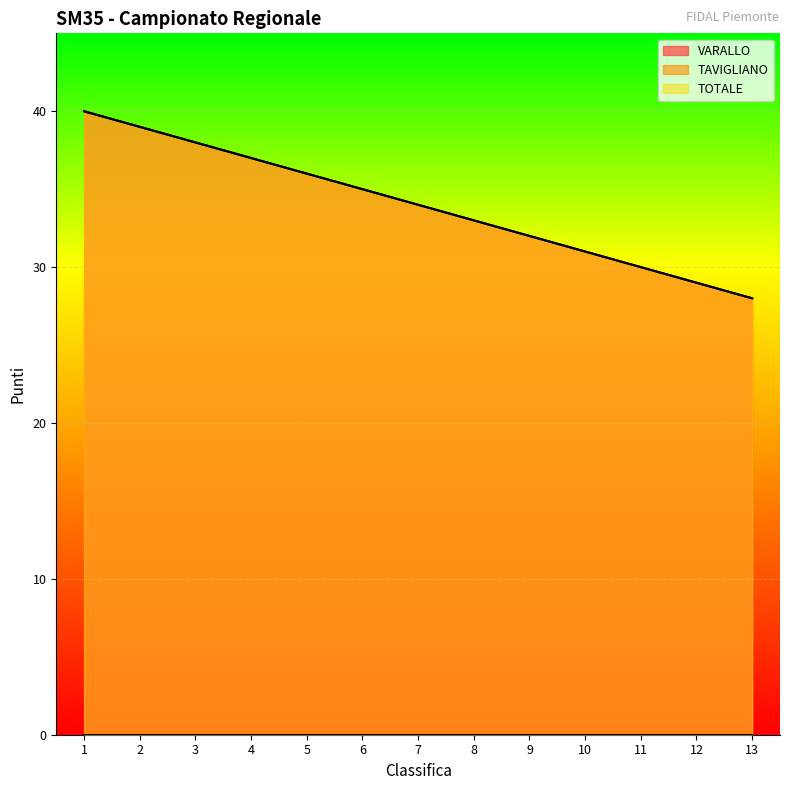

Reading right to left, what are all the values shown in this chart?

VARALLO: 13=28	12=29	11=30	10=31	9=32	8=33	7=34	6=35	5=36	4=37	3=38	2=39	1=40
TOTALE: 13=28	12=29	11=30	10=31	9=32	8=33	7=34	6=35	5=36	4=37	3=38	2=39	1=40